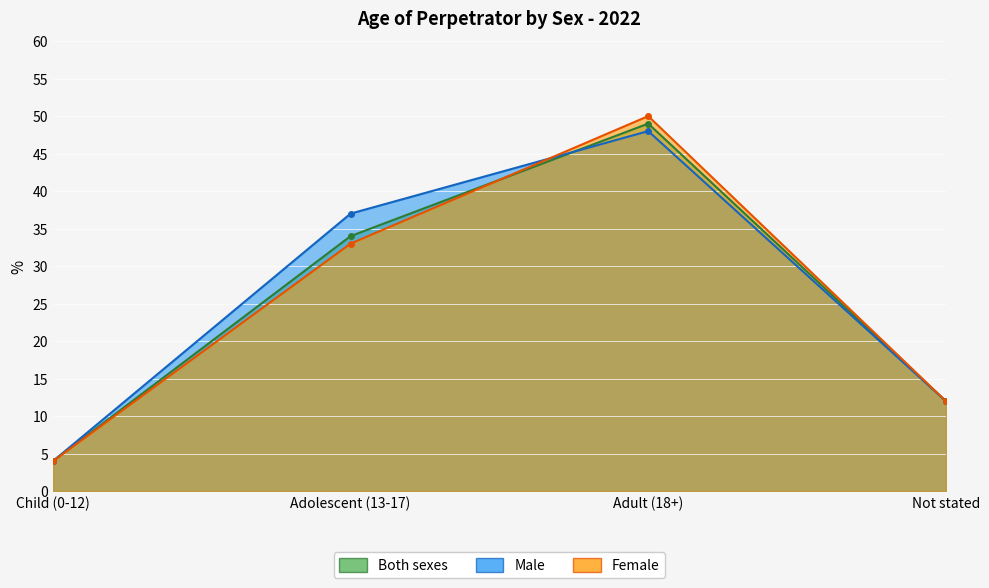

At which label does Both sexes first exceed 34?

Adult (18+)